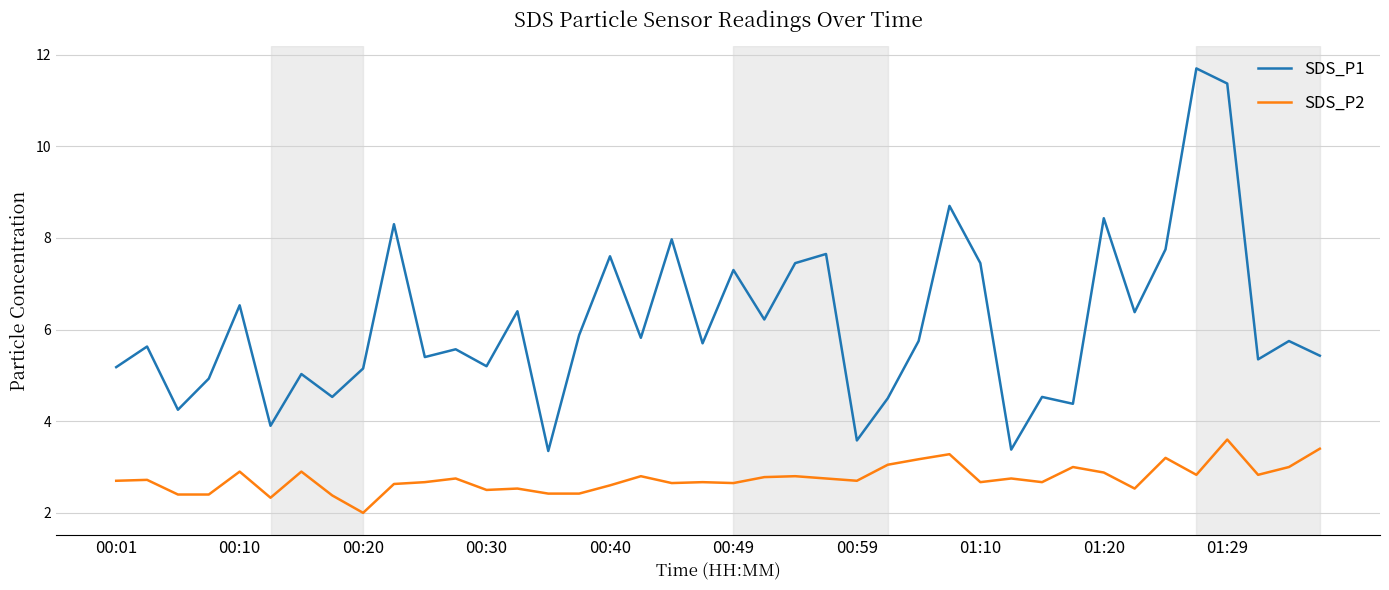

Which series has the largest total across all categories?

SDS_P1